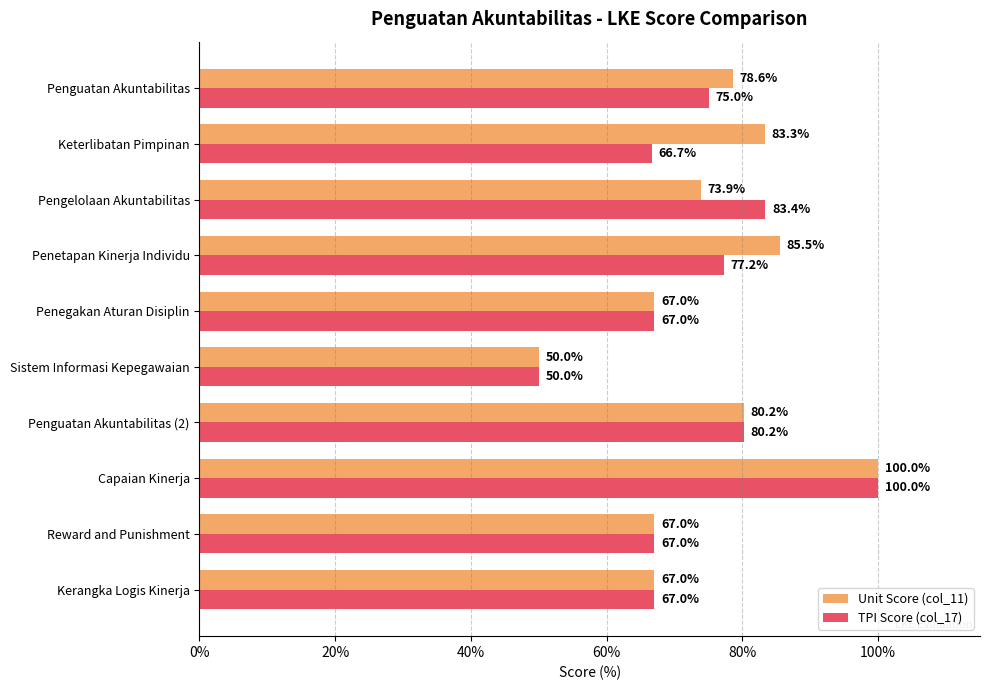

Rank the series by their average value, from lowest to highest.

TPI Score (col_17), Unit Score (col_11)